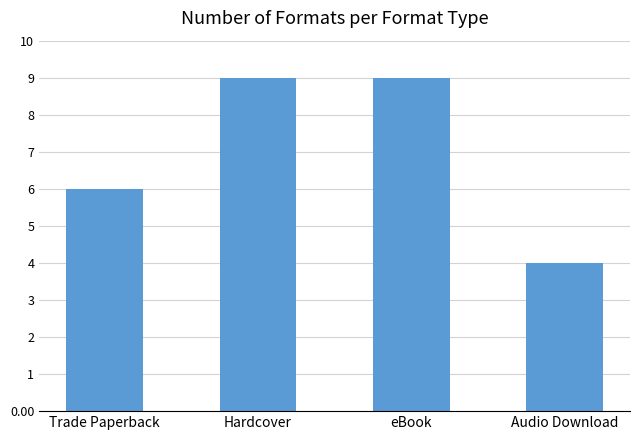

What is the difference between the values at Hardcover and Audio Download?

5